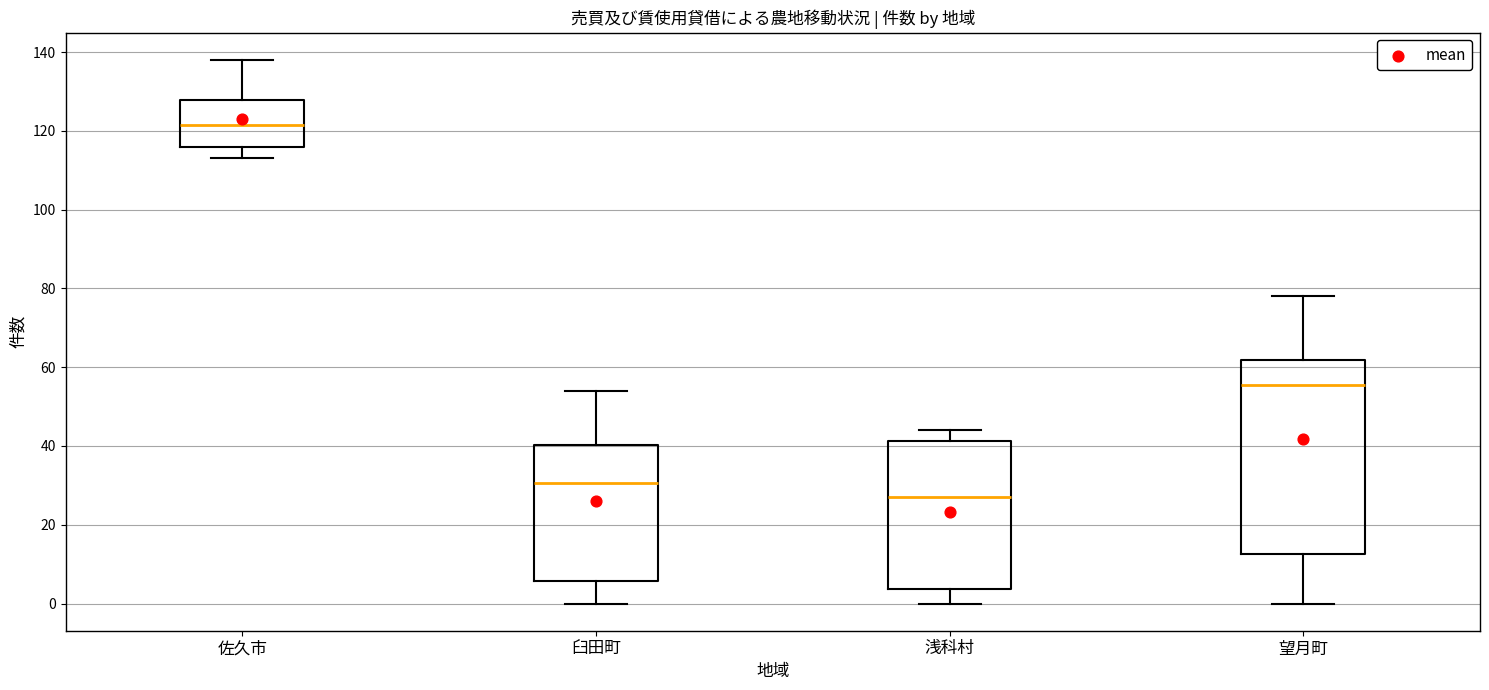

Reading left to right, read every box against the y-axis: the position of its median line, the range the box covers, and the ends of its whiskers. The values are not printed on the chart, so give them approximately, as read against the axis.

佐久市: median 122, box 116 to 128, whiskers 114 to 138
臼田町: median 30, box 6 to 40, whiskers 0 to 54
浅科村: median 28, box 4 to 42, whiskers 0 to 44
望月町: median 56, box 12 to 62, whiskers 0 to 78